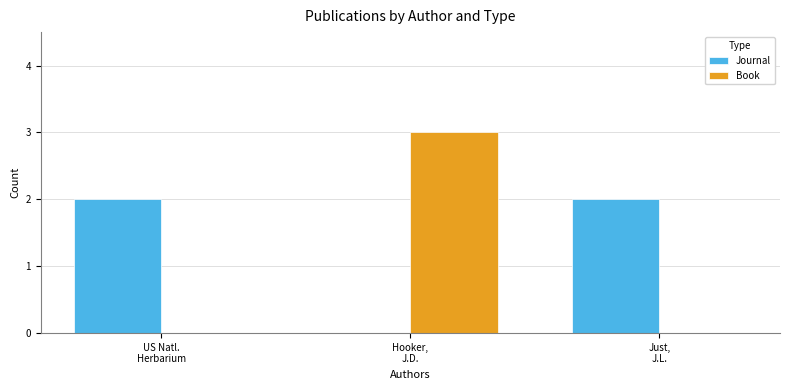

Reading right to left, list all the values displayed in this chart.

Journal: 2	0	2
Book: 0	3	0